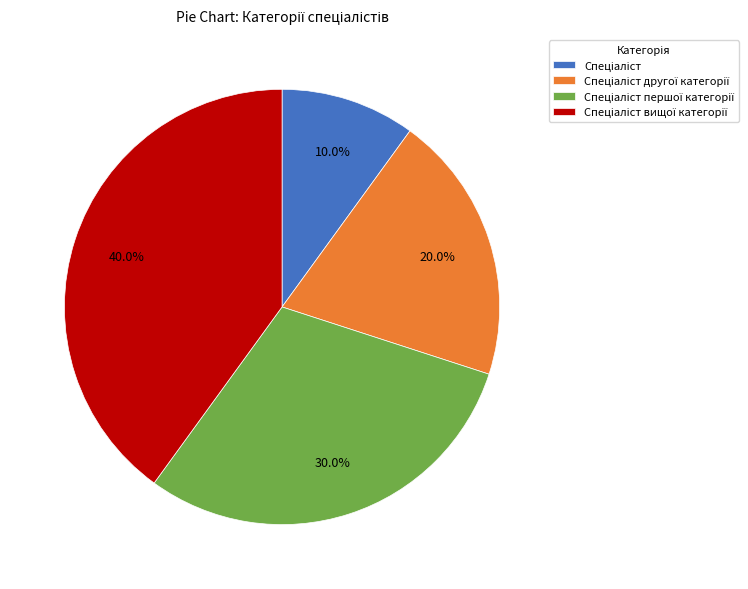

How many segments does this pie chart have?

4